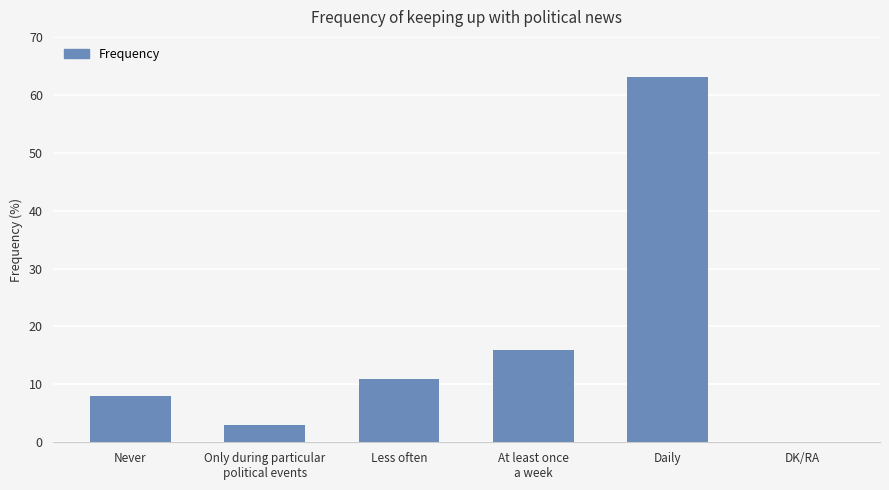

Read the value at Never.

8